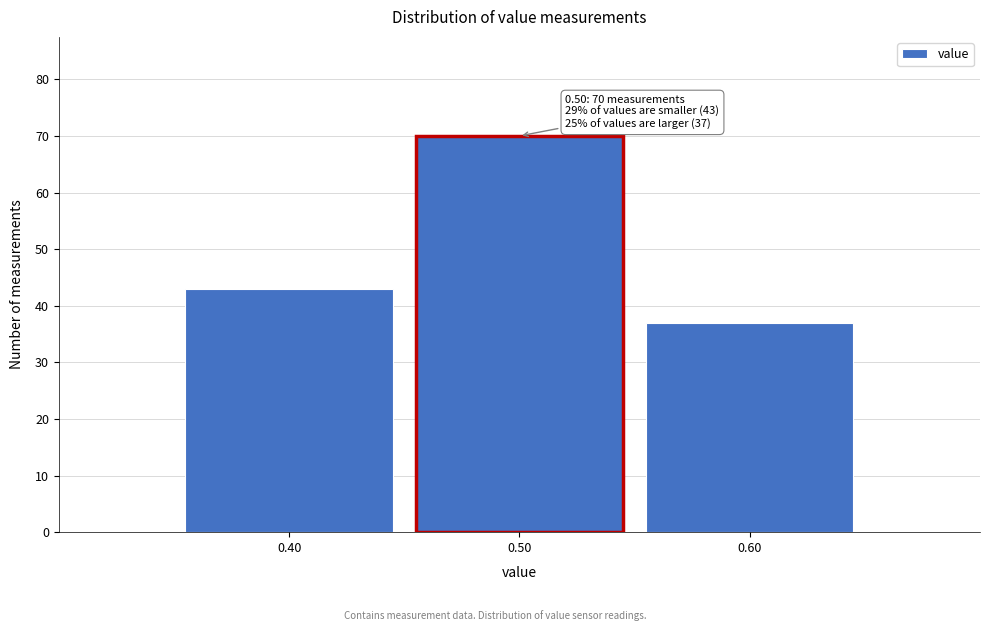

Reading left to right, transcribe all the data shown in this chart.

0.40=43	0.50=70	0.60=37